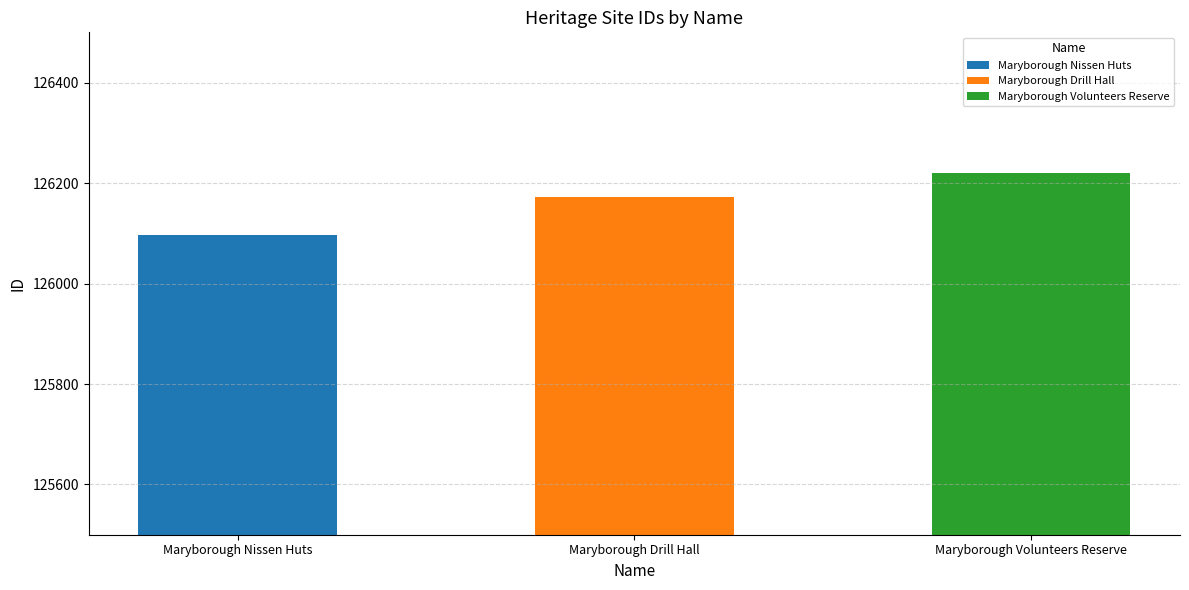

Count the values in the range 126096 to 126220.

3